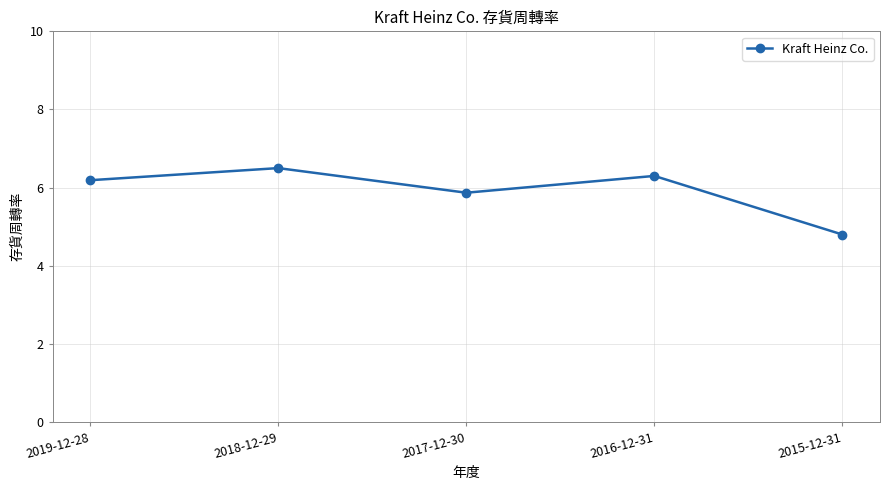

At which category does the chart reach its peak across all series?

2018-12-29